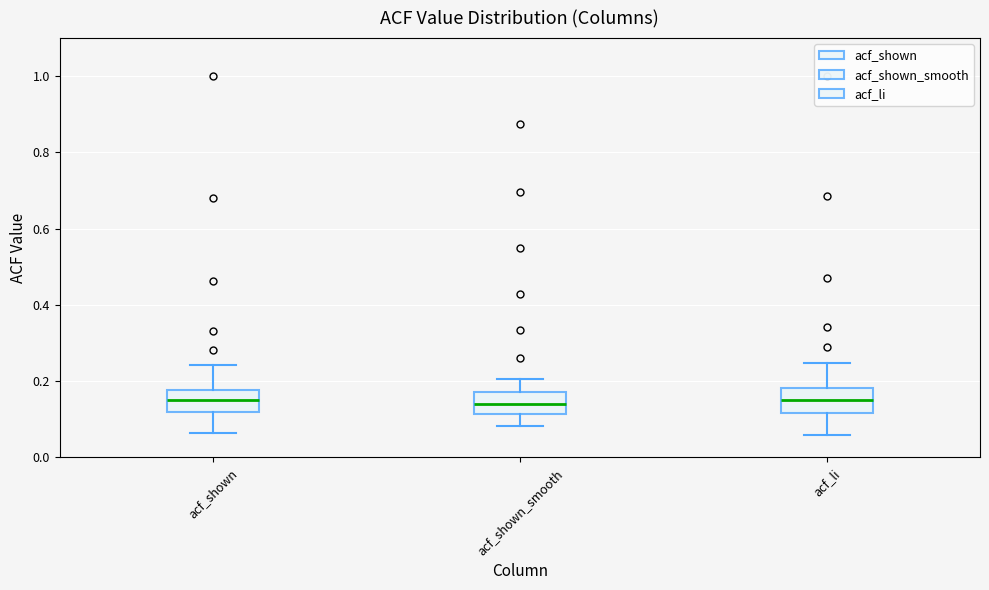

Where does the median line of the box for acf_shown sit on the y-axis? The values are not printed on the chart, so give them approximately, as read against the axis.

0.16